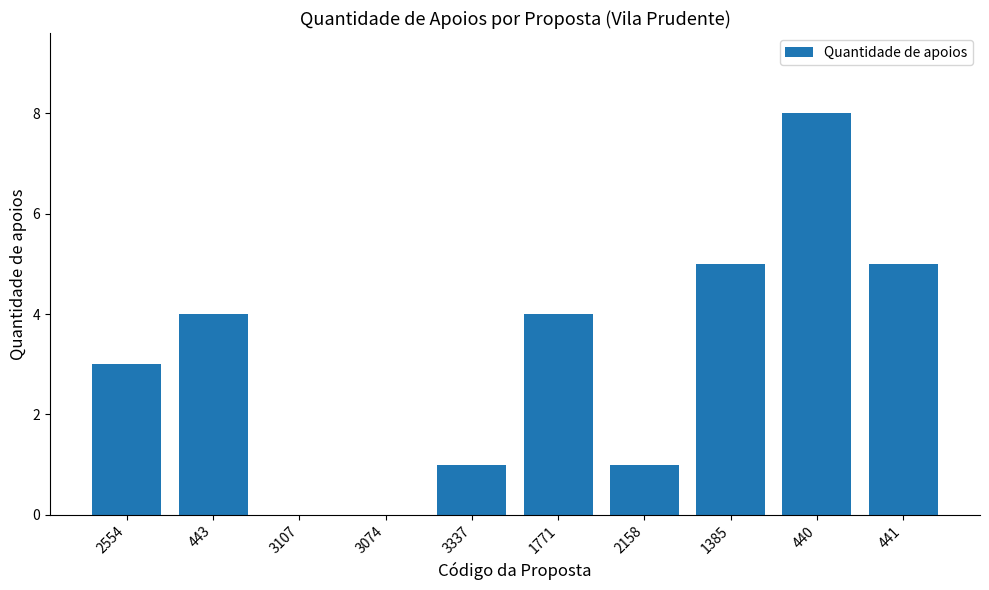

Is it true that the value at 3074 is 5?

False